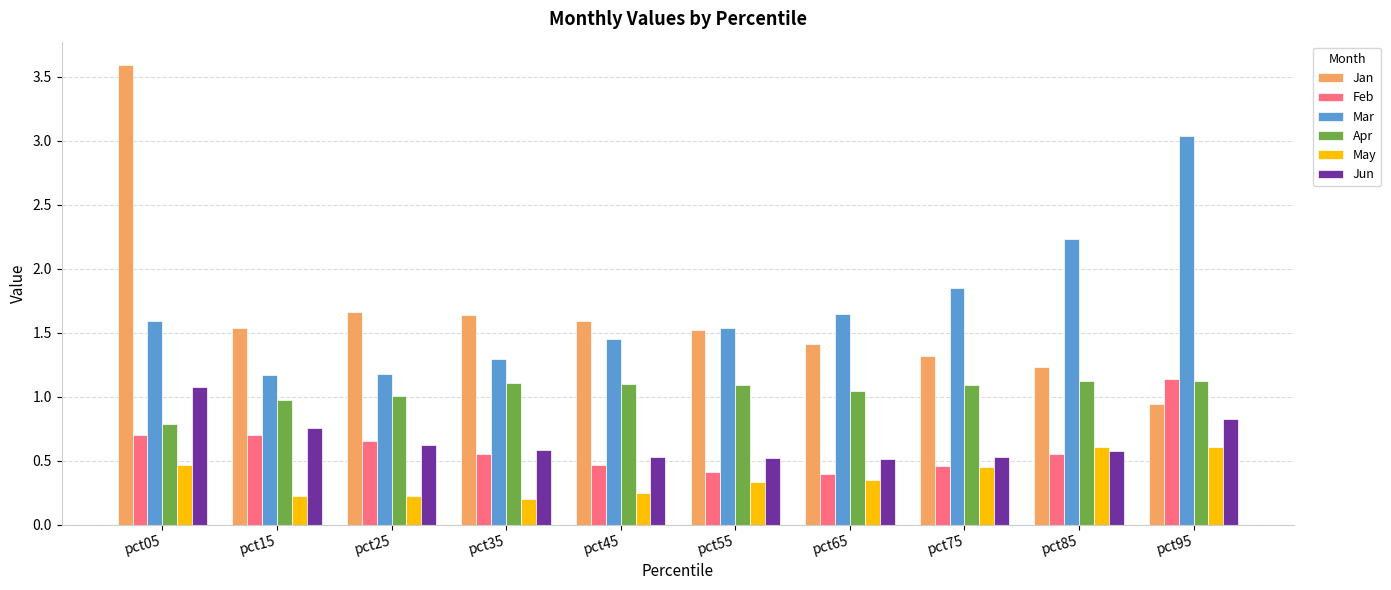

What is the sum of all Mar values?

17.0